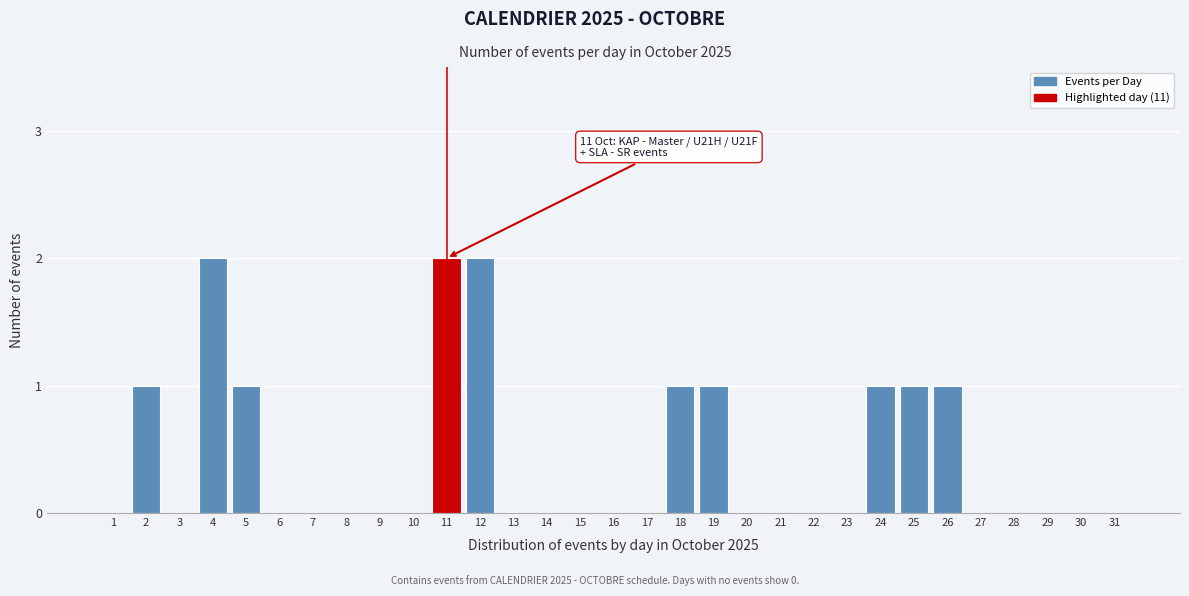

The value at 24 is 0. True or false?

False